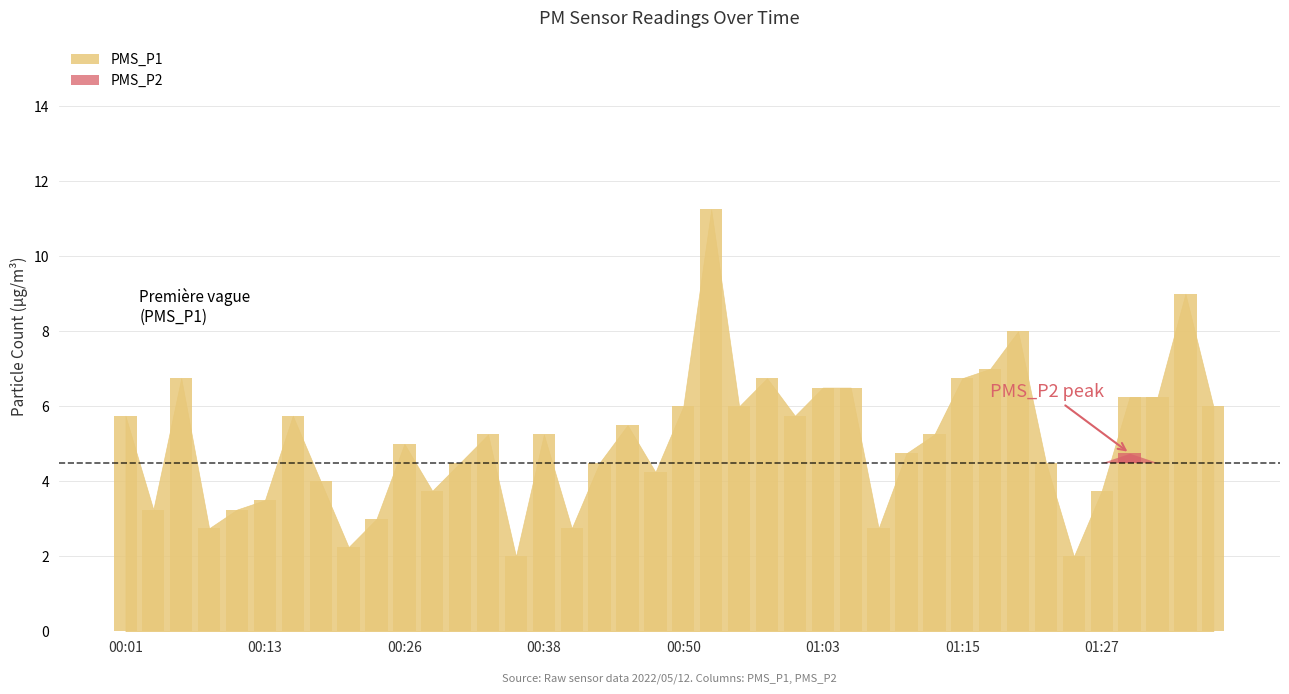

The chart shows a value of 3.0 at 00:45. True or false?

False